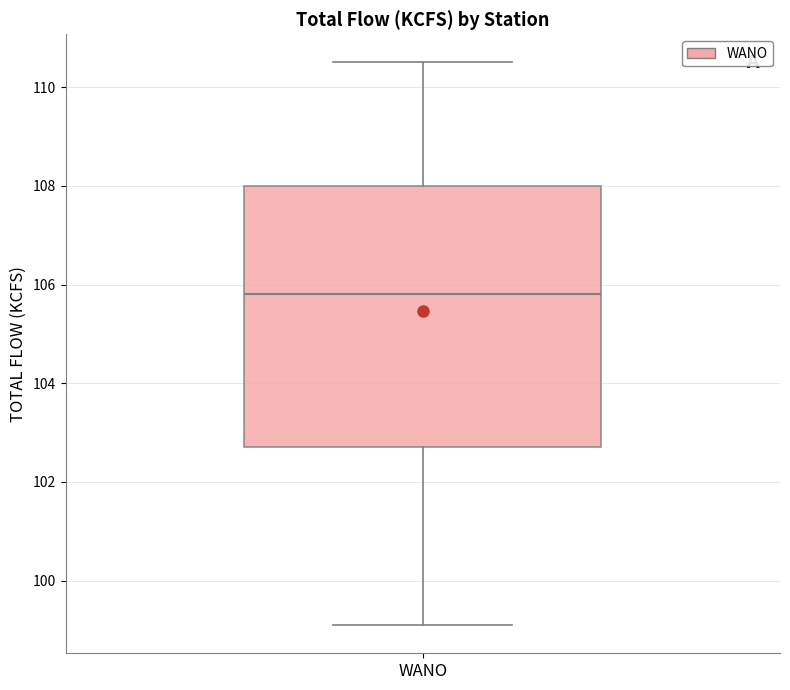

Read this box plot against the y-axis: the position of the median line, the range covered by the box, and the ends of both whiskers. The values are not printed on the chart, so give them approximately, as read against the axis.

median 105.8, box 102.8 to 108.0, whiskers 99.2 to 110.6